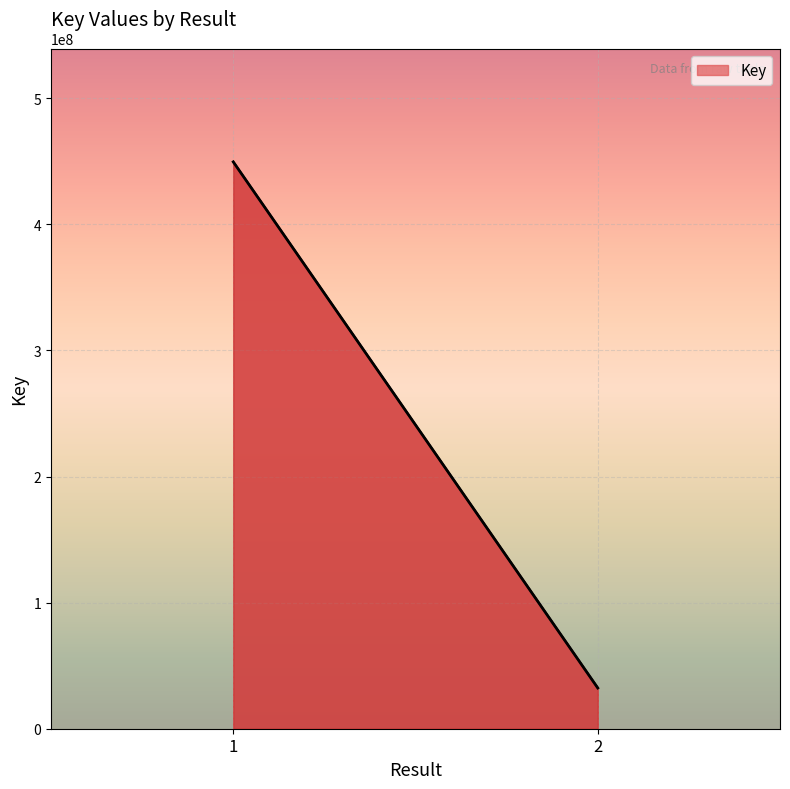

What is the smallest value displayed?

32306987.0